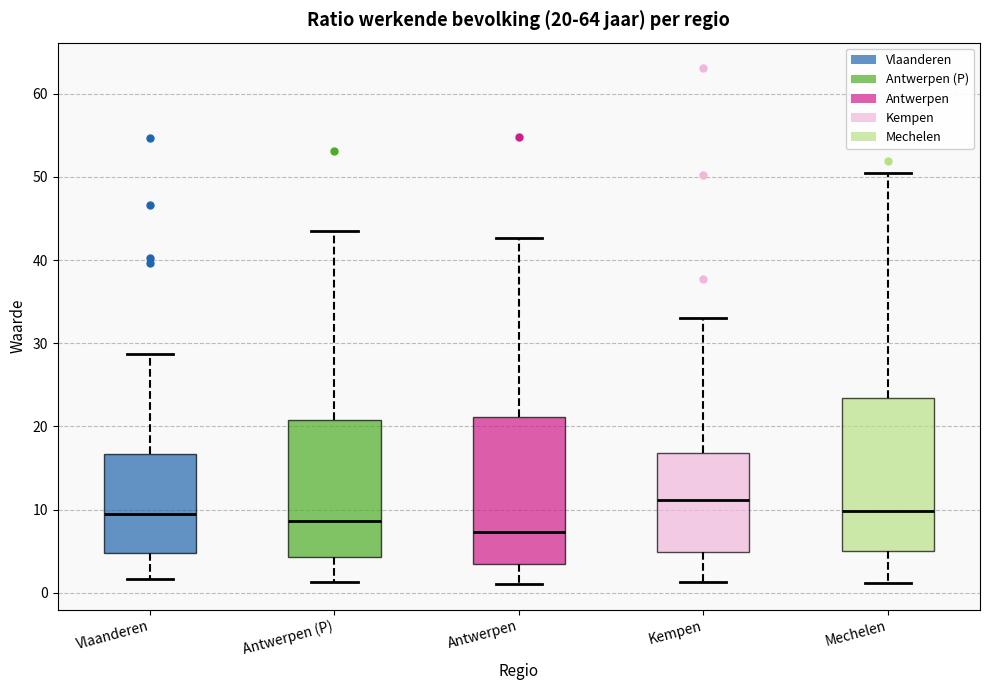

Which box has the lowest median line?

Antwerpen